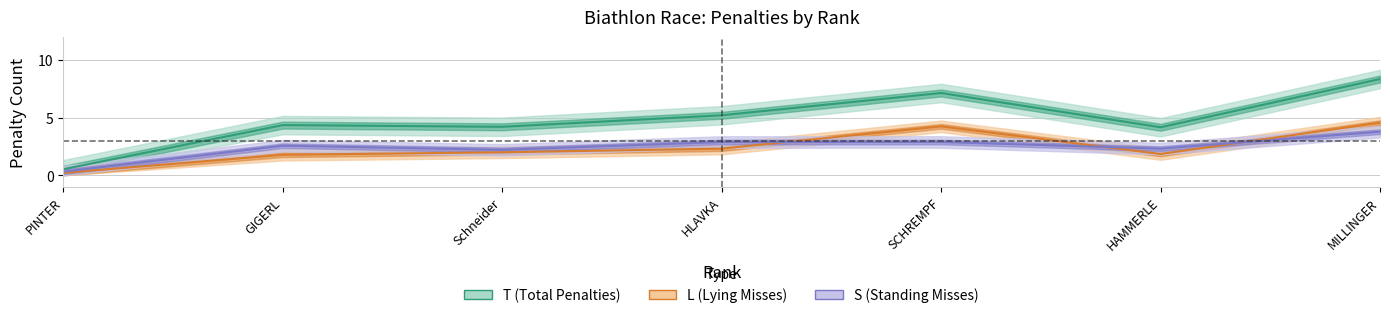

Which has a higher value, HAMMERLE or GIGERL?

GIGERL